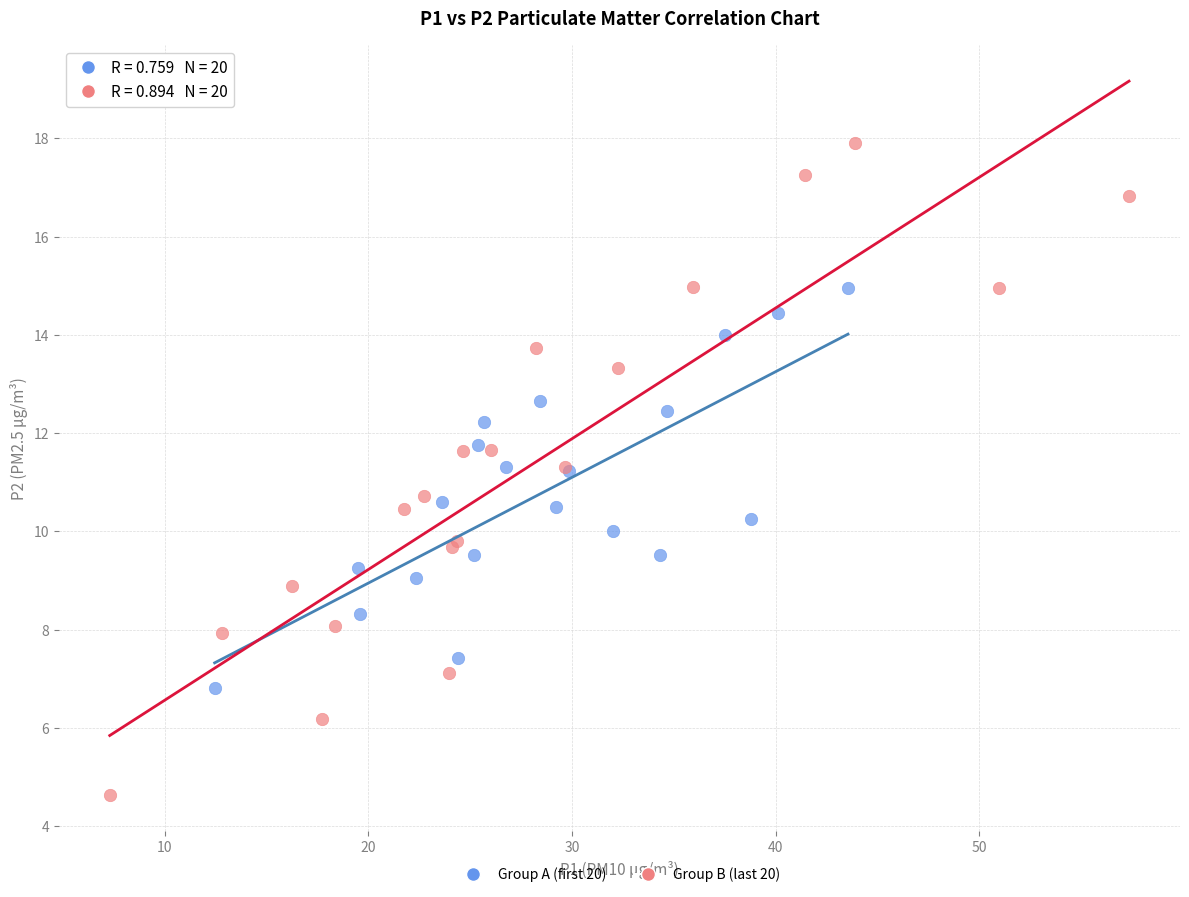

What are all the series names shown in the legend?

Group A (first 20), Group B (last 20)